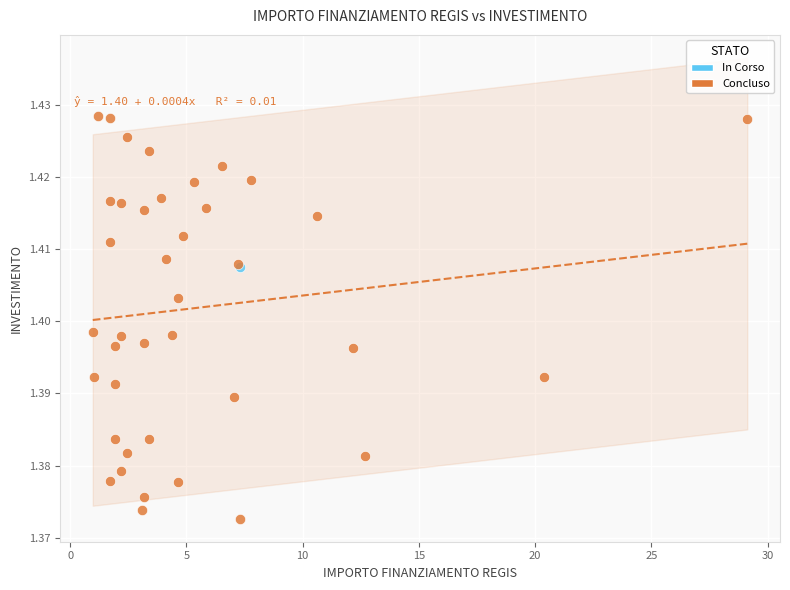

What are all the series names shown in the legend?

In Corso, Concluso